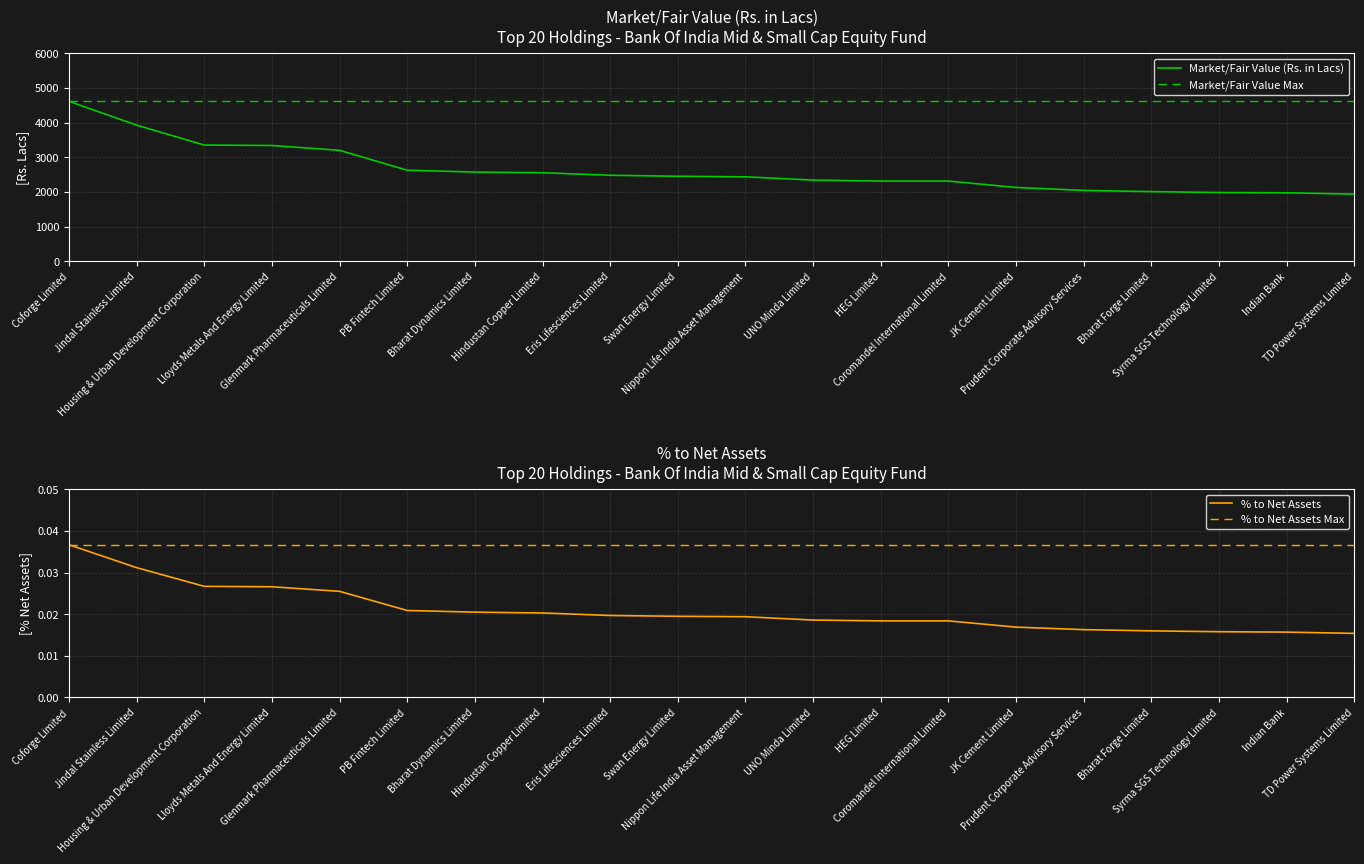

Which series has the largest total across all categories?

Market/Fair Value (Rs. in Lacs)